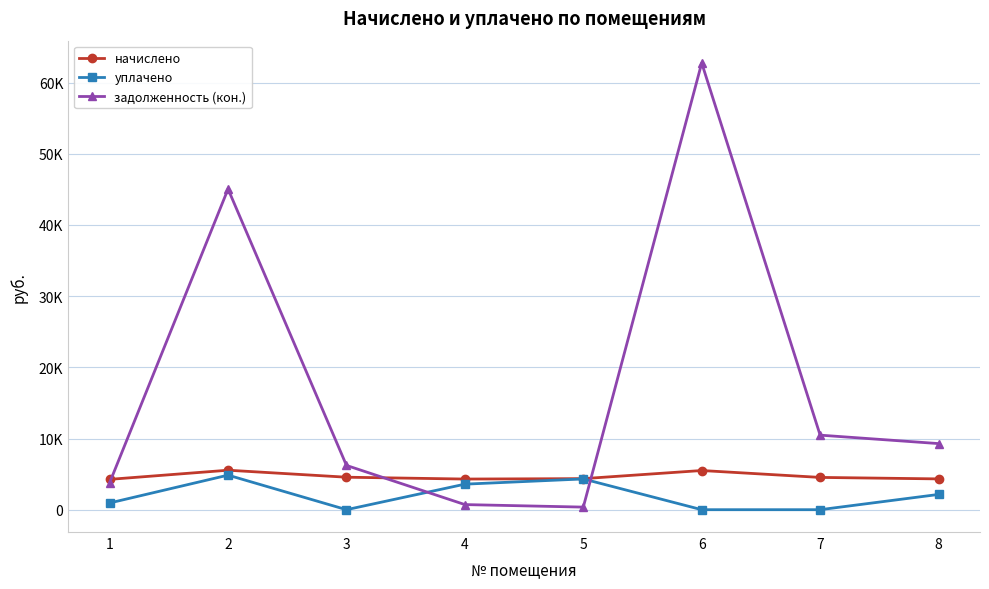

Is this an area chart (filled region under the line)?

No